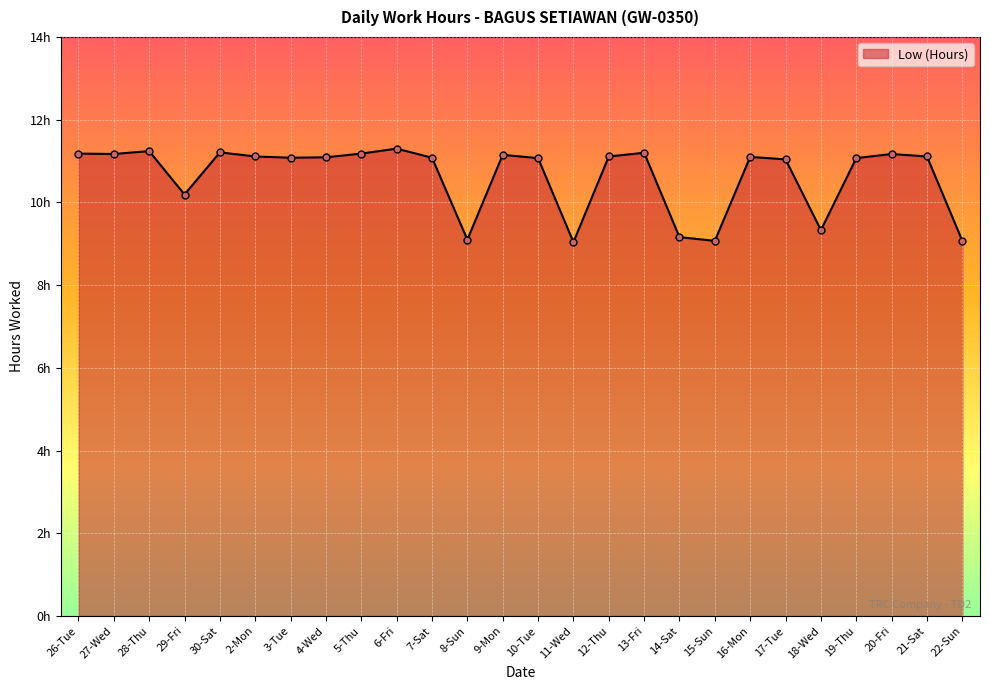

The chart shows a value of 19.2 at 3-Tue. True or false?

False